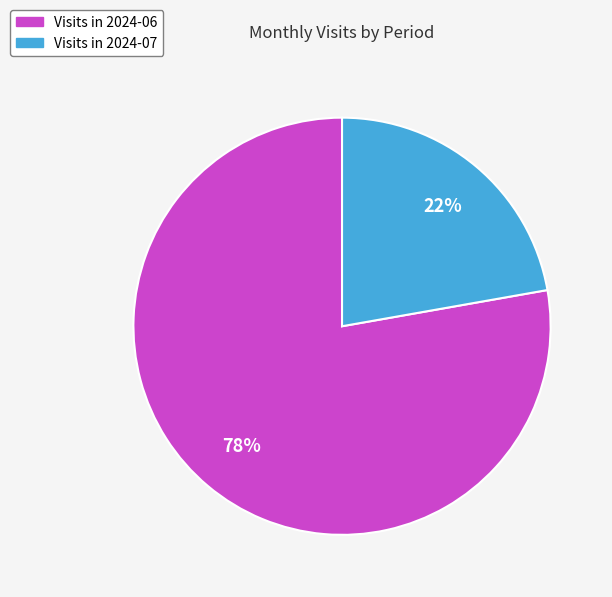

Is there a majority slice in this chart?

Yes